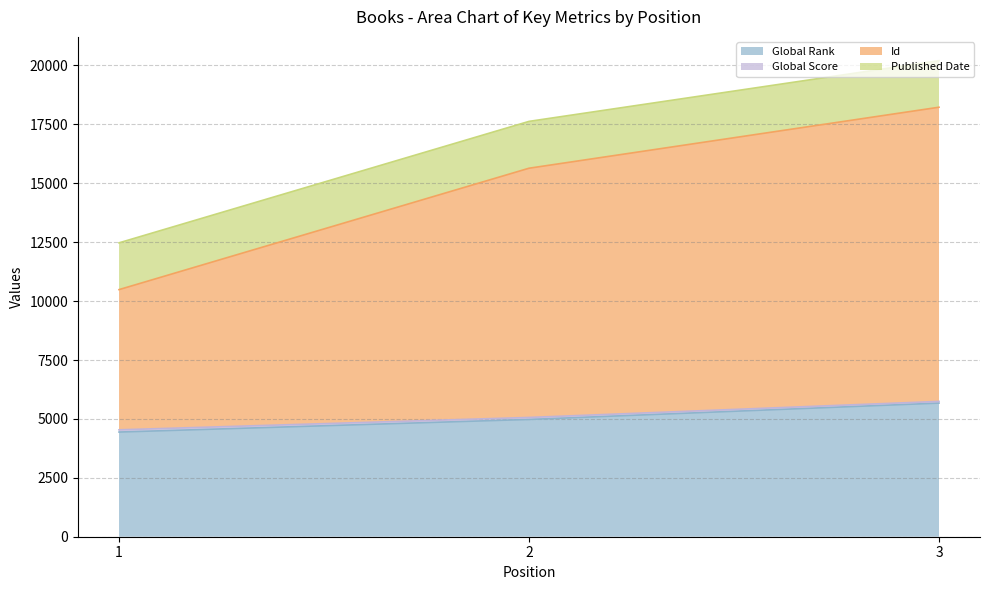

Between 2 and 1, which is larger?

2